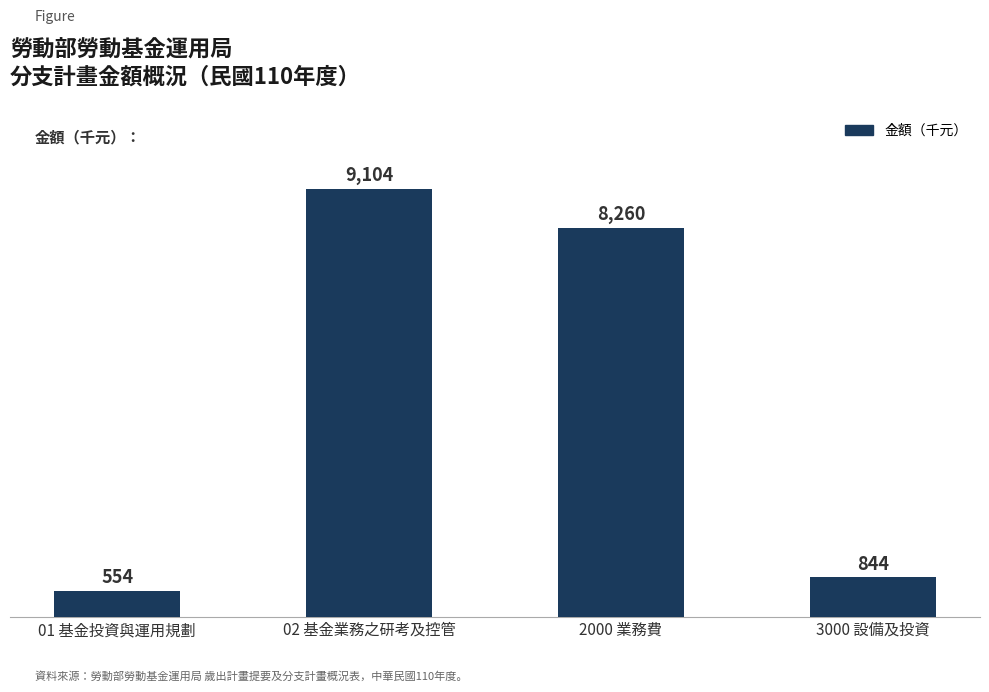

Reading left to right, transcribe all the data shown in this chart.

554	9104	8260	844